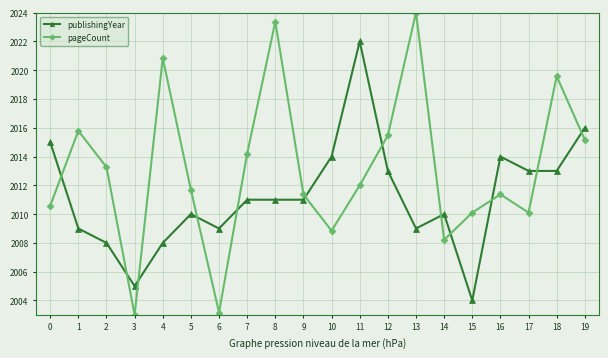

Does the chart have visible grid lines?

Yes